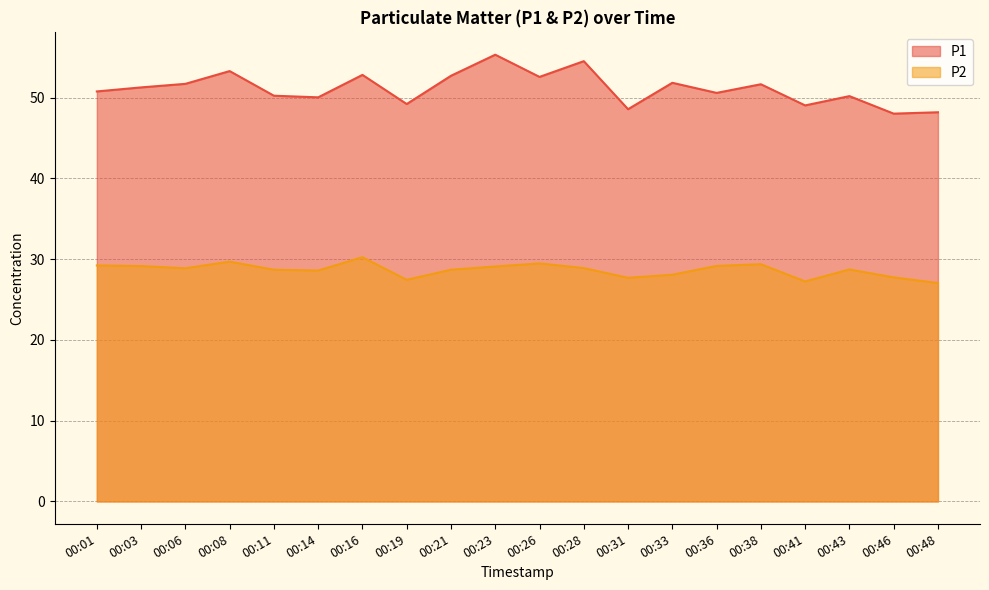

The value of P2 at 00:11 is 28.7. True or false?

True